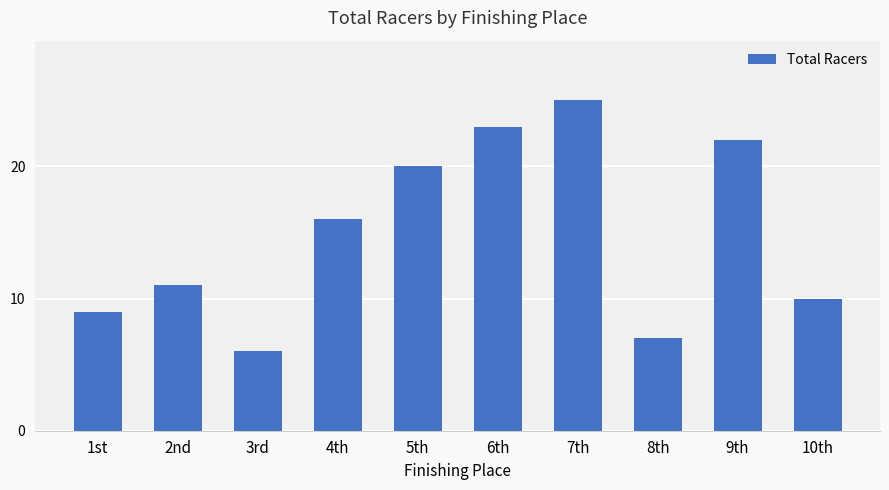

What is the change in value from 4th to 8th?

-9